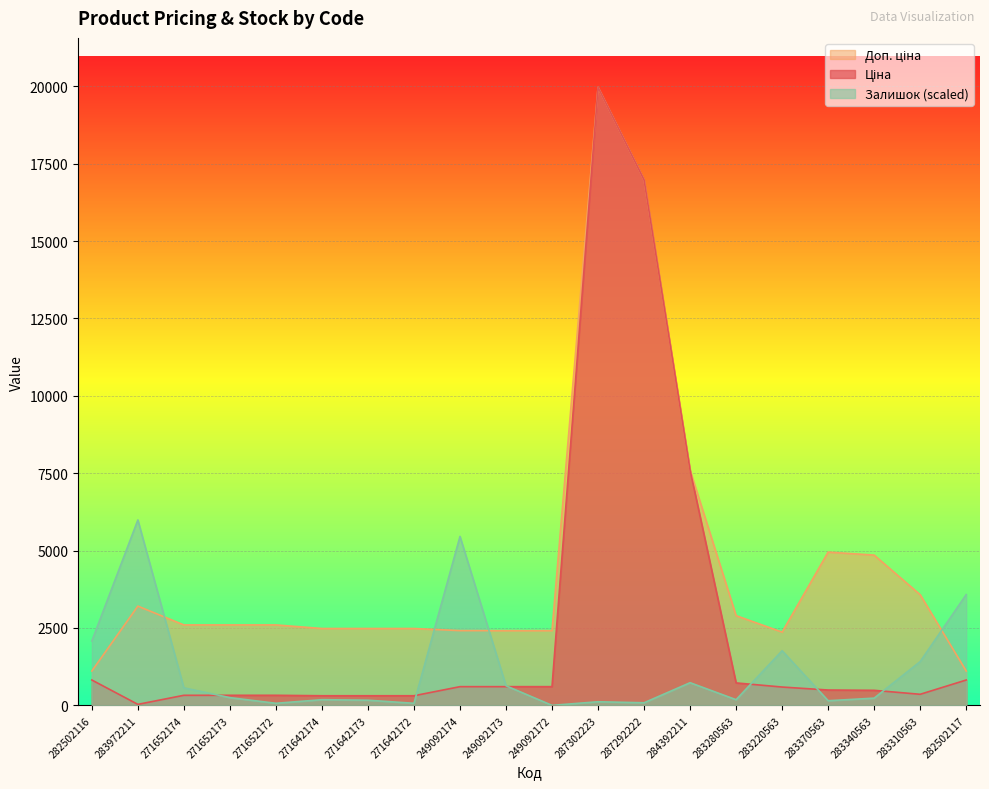

How many data points in Залишок are above 249?

10